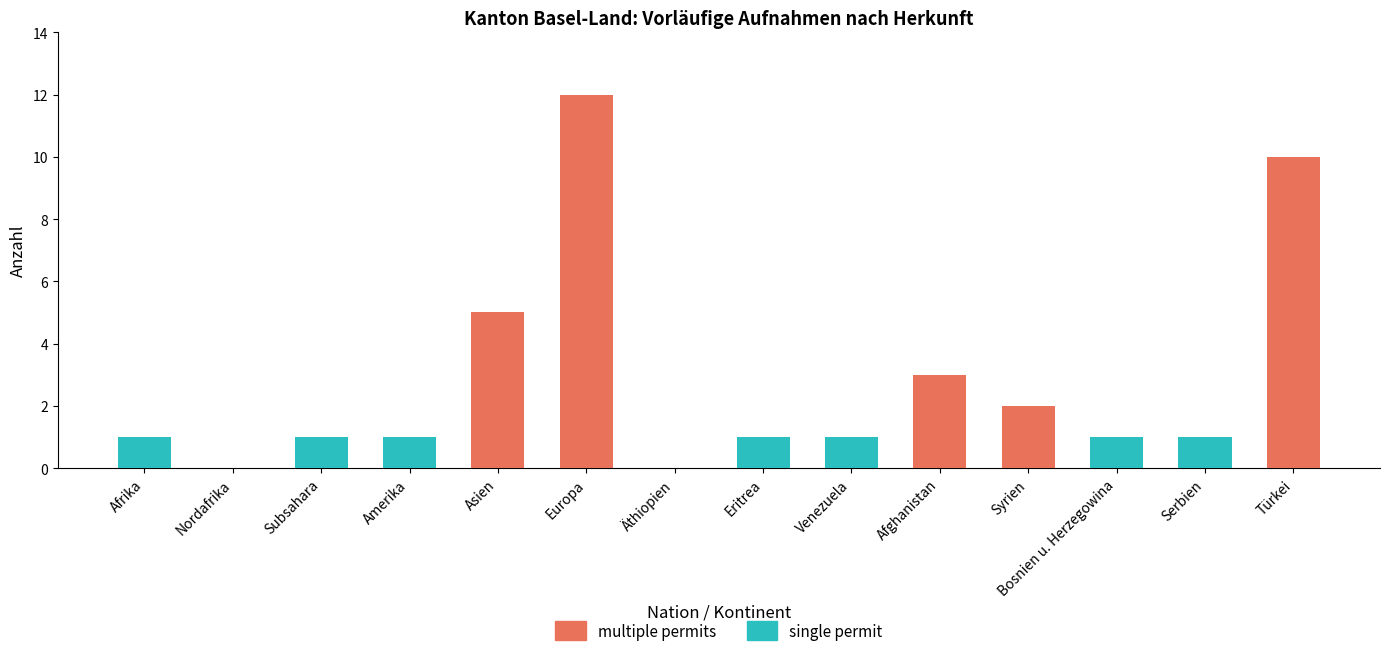

Where is the data nearest to the value 6?

Asien